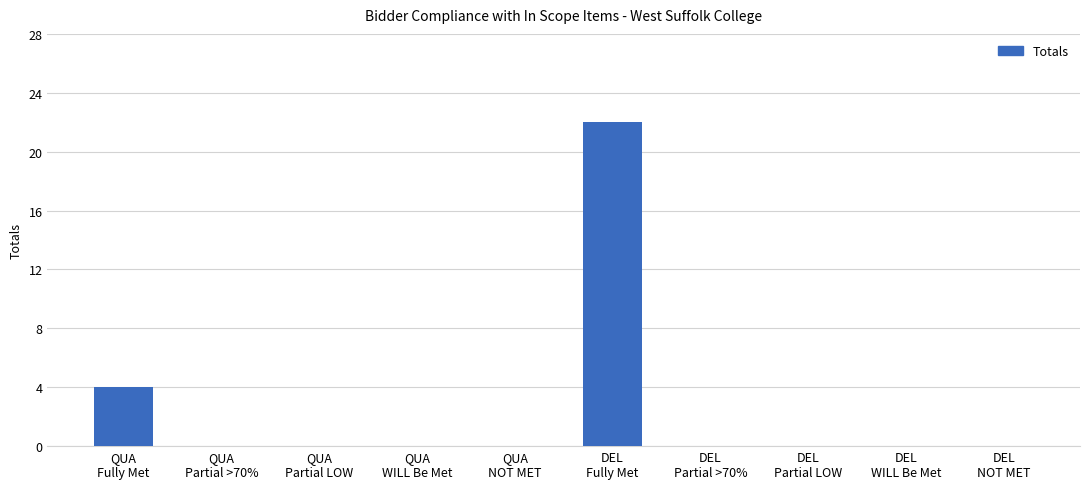

Count the number of categories in the chart.

10